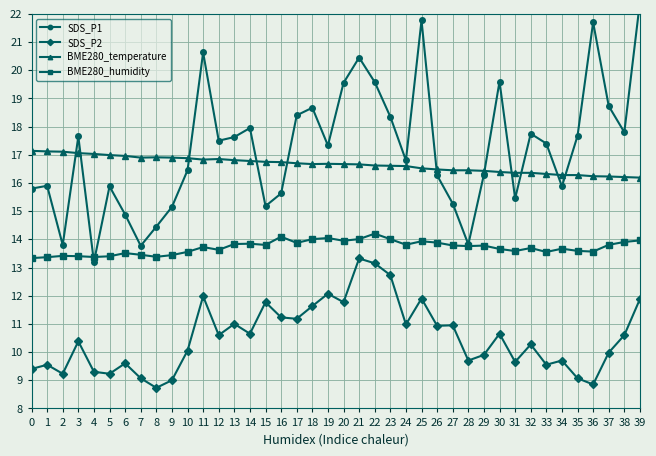

True or false: BME280_humidity has a value of 13.9 at 25.

True